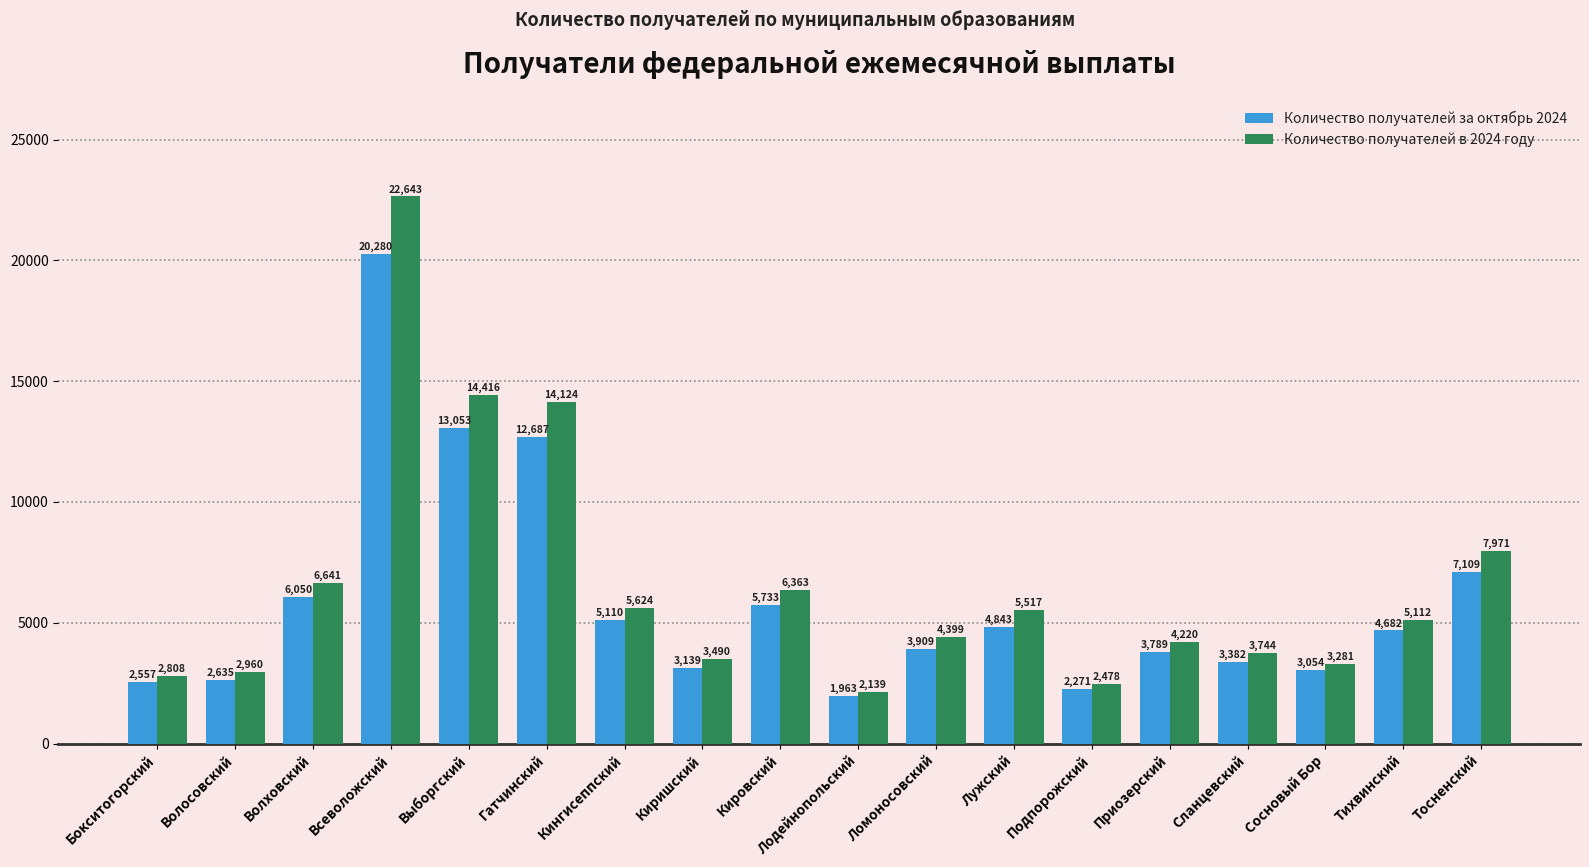

Reading left to right, what are all the values shown in this chart?

Количество получателей за октябрь 2024: Бокситогорский=2557	Волосовский=2635	Волховский=6050	Всеволожский=20280	Выборгский=13053	Гатчинский=12687	Кингисеппский=5110	Киришский=3139	Кировский=5733	Лодейнопольский=1963	Ломоносовский=3909	Лужский=4843	Подпорожский=2271	Приозерский=3789	Сланцевский=3382	Сосновый Бор=3054	Тихвинский=4682	Тосненский=7109
Количество получателей в 2024 году: Бокситогорский=2808	Волосовский=2960	Волховский=6641	Всеволожский=22643	Выборгский=14416	Гатчинский=14124	Кингисеппский=5624	Киришский=3490	Кировский=6363	Лодейнопольский=2139	Ломоносовский=4399	Лужский=5517	Подпорожский=2478	Приозерский=4220	Сланцевский=3744	Сосновый Бор=3281	Тихвинский=5112	Тосненский=7971